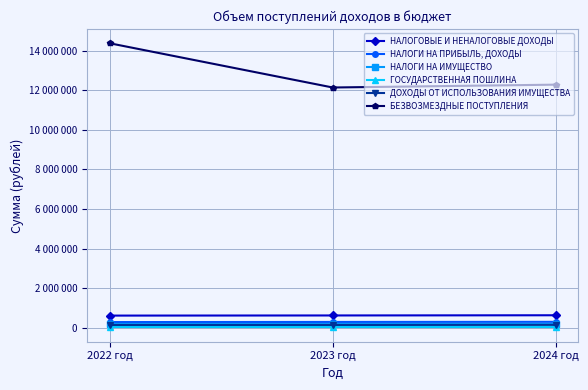

The value of НАЛОГОВЫЕ И НЕНАЛОГОВЫЕ ДОХОДЫ at 2024 год is 630394. True or false?

True